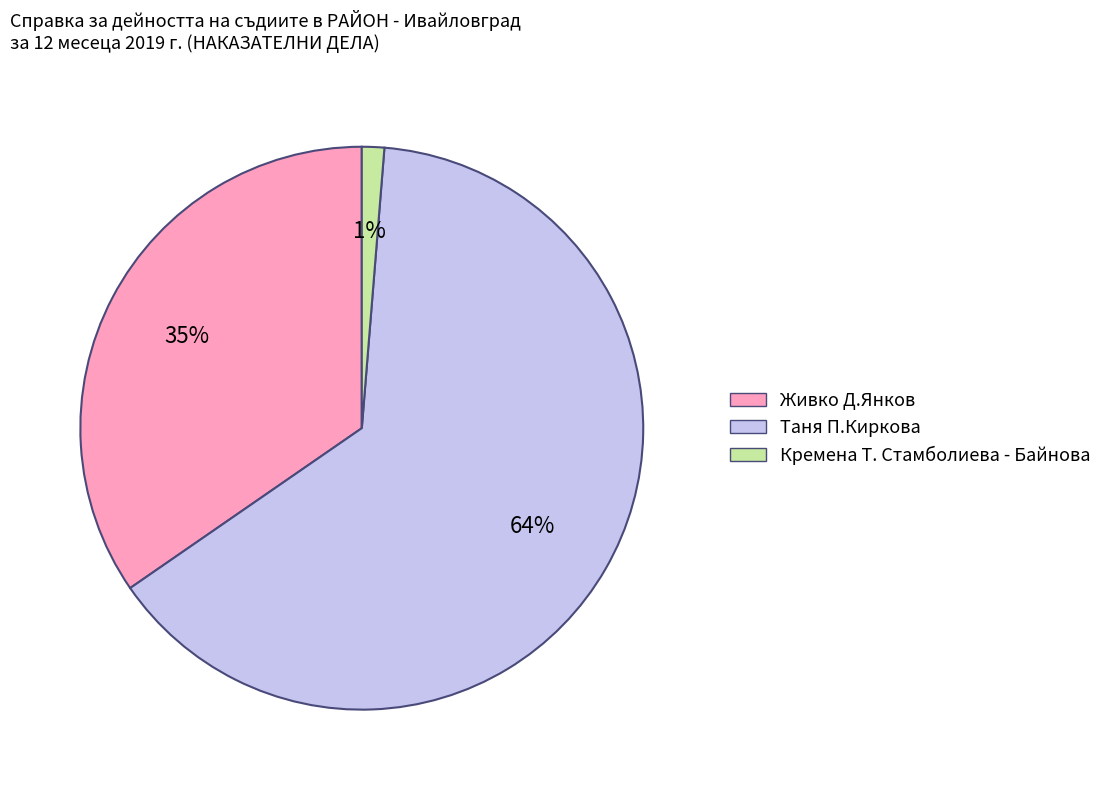

To the nearest percent, what percentage of the pie is Живко Д.Янков?

35%